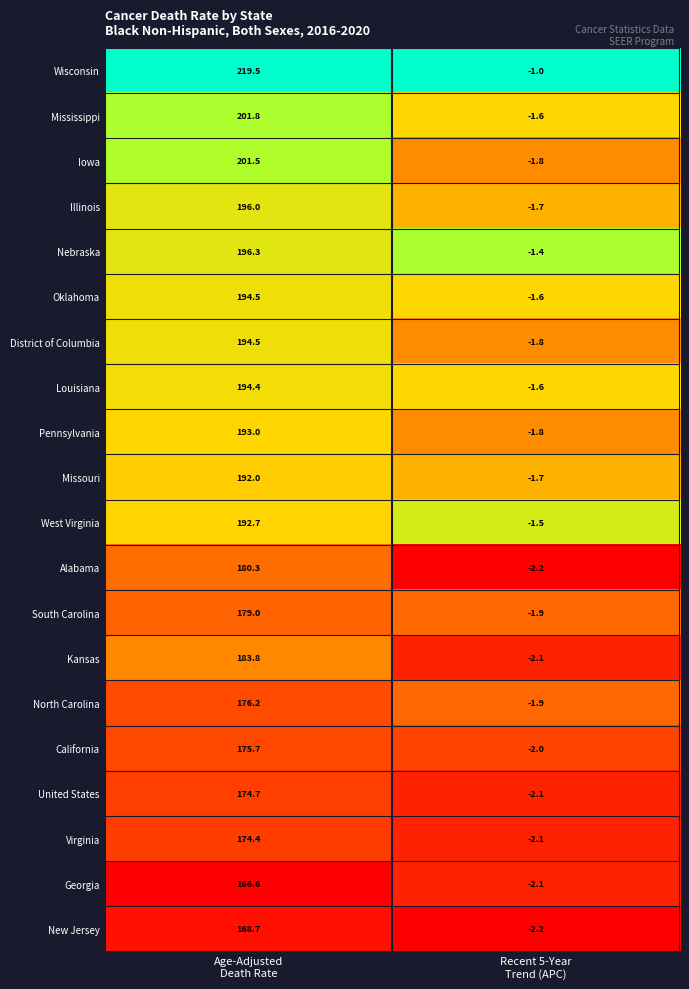

Which series has the largest range (max minus min)?

Wisconsin